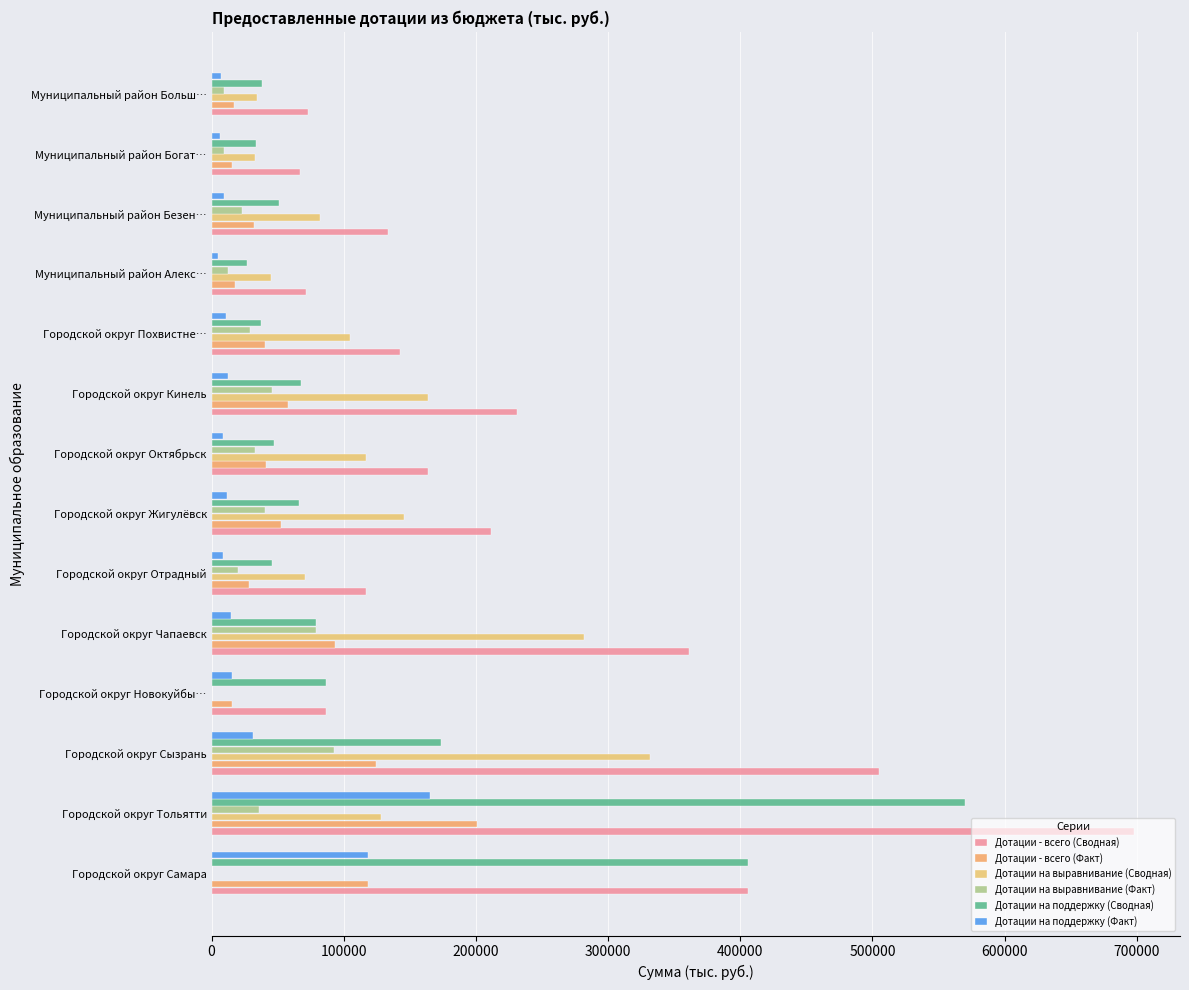

What are all the series names shown in the legend?

Дотации - всего (Сводная), Дотации - всего (Факт), Дотации на выравнивание (Сводная), Дотации на выравнивание (Факт), Дотации на поддержку (Сводная), Дотации на поддержку (Факт)